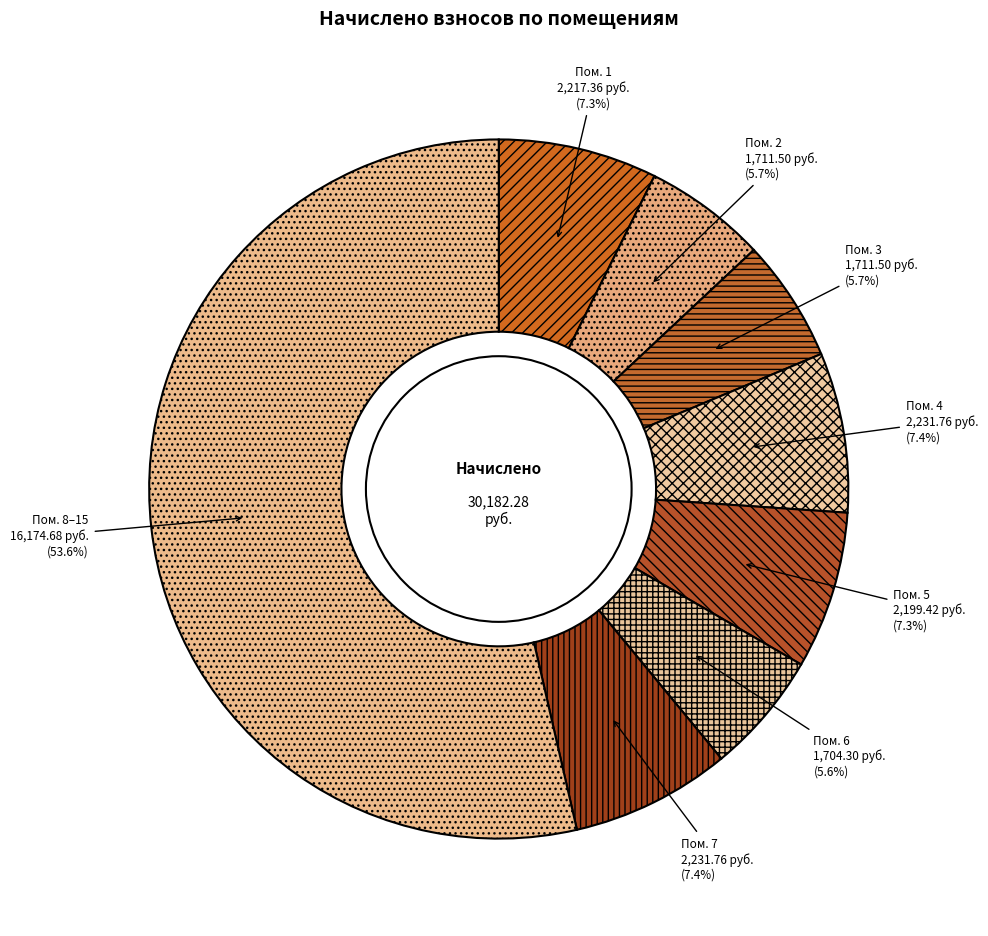

Approximately how many times larger is the value at Пом. 4 compared to Пом. 6?

1.3